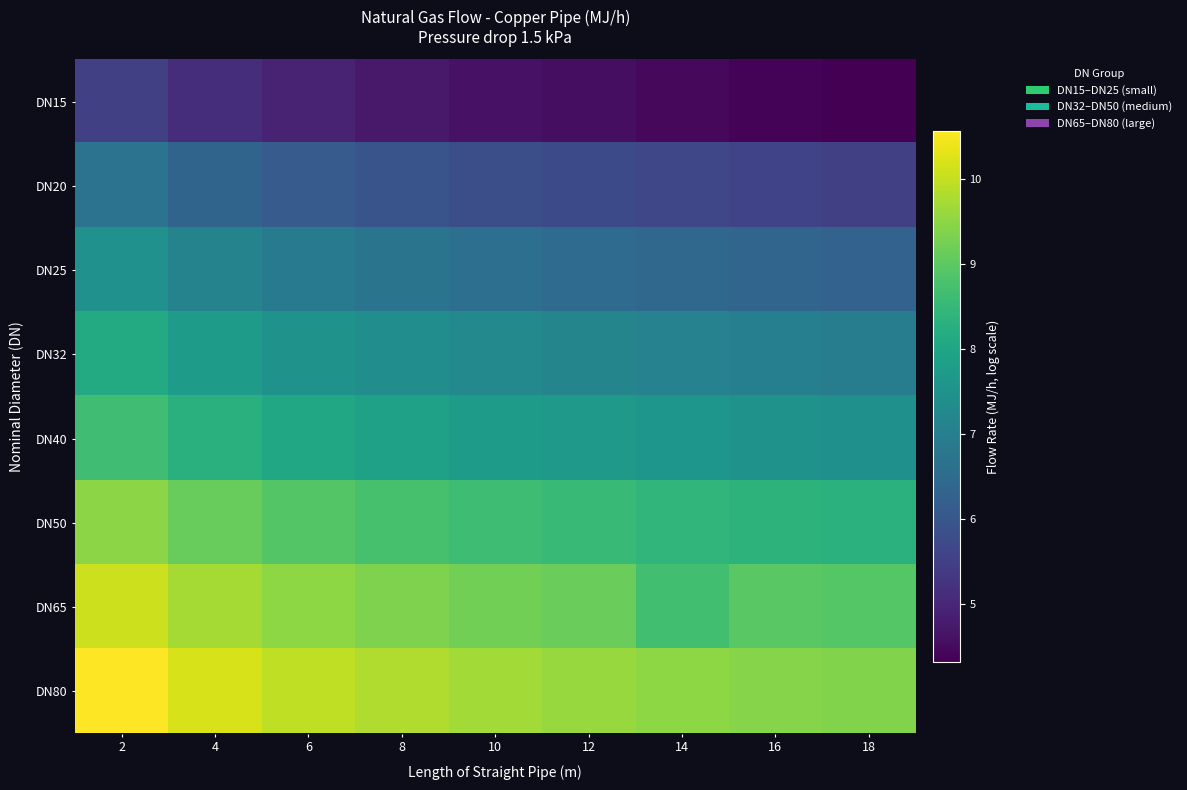

Reading left to right, what are all the values shown in this chart?

DN15: 2=5.5	4=5.1	6=4.9	8=4.8	10=4.6	12=4.5	14=4.5	16=4.4	18=4.3
DN20: 2=6.7	4=6.3	6=6.1	8=5.9	10=5.8	12=5.7	14=5.6	16=5.6	18=5.5
DN25: 2=7.5	4=7.1	6=6.9	8=6.7	10=6.6	12=6.5	14=6.4	16=6.4	18=6.3
DN32: 2=8.1	4=7.8	6=7.5	8=7.4	10=7.3	12=7.2	14=7.1	16=7.0	18=6.9
DN40: 2=8.7	4=8.3	6=8.1	8=7.9	10=7.8	12=7.7	14=7.6	16=7.5	18=7.5
DN50: 2=9.5	4=9.1	6=8.9	8=8.7	10=8.6	12=8.5	14=8.4	16=8.4	18=8.3
DN65: 2=10.1	4=9.7	6=9.5	8=9.4	10=9.2	12=9.1	14=8.7	16=9.0	18=8.9
DN80: 2=10.6	4=10.2	6=10.0	8=9.8	10=9.7	12=9.6	14=9.5	16=9.4	18=9.4